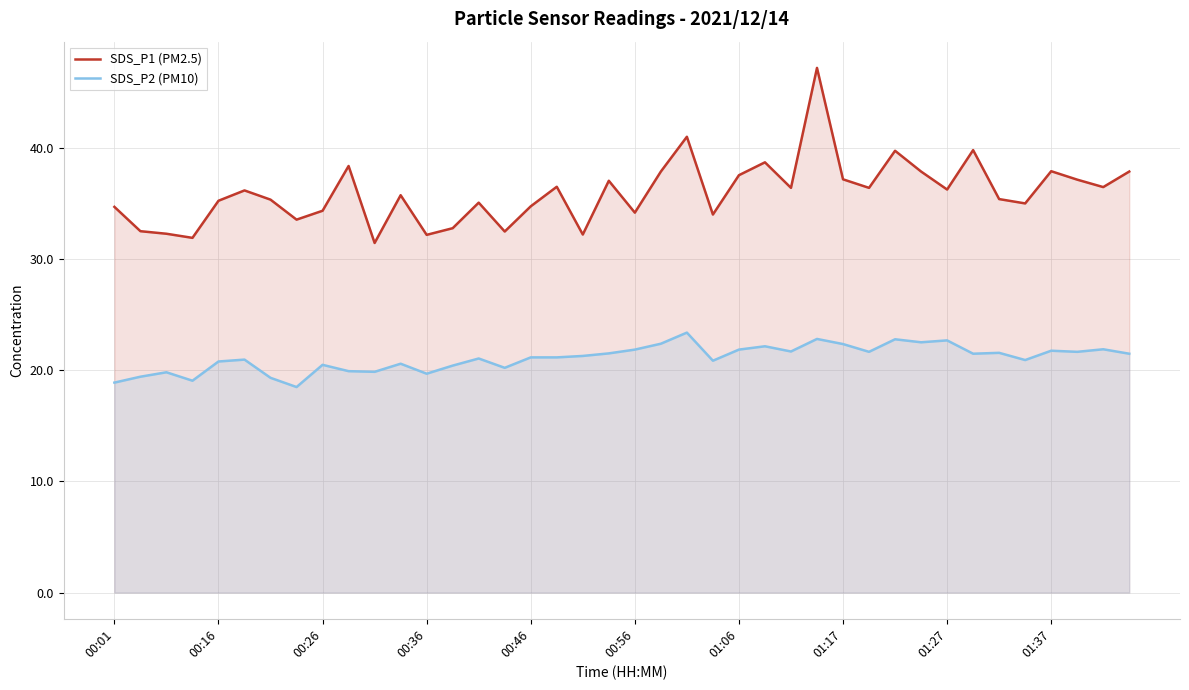

Which series has the largest total across all categories?

SDS_P1 (PM2.5)